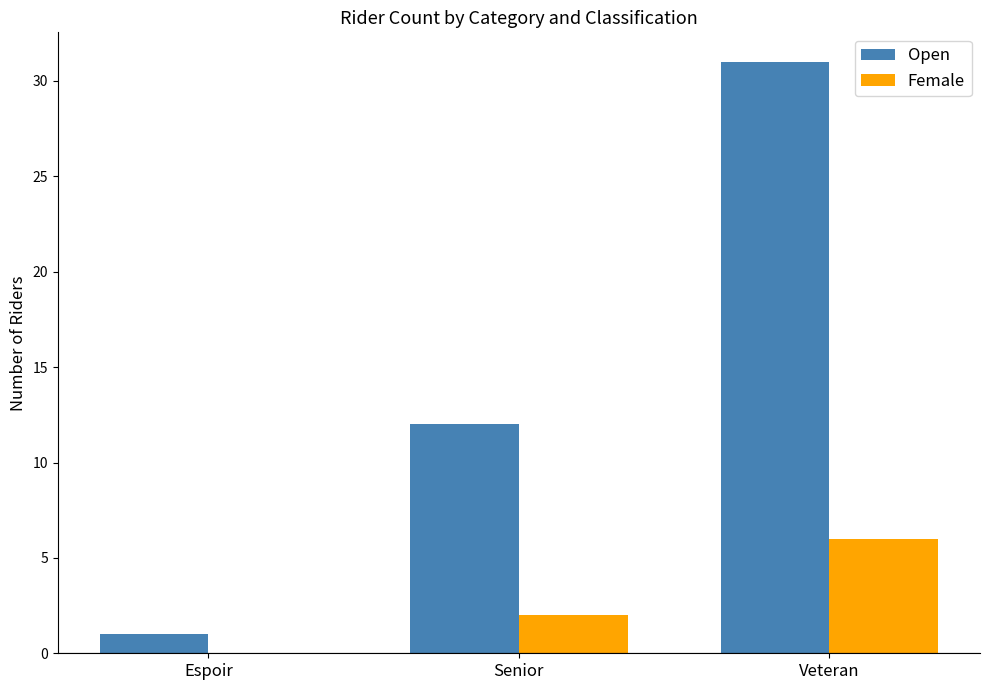

What are all the series names shown in the legend?

Open, Female